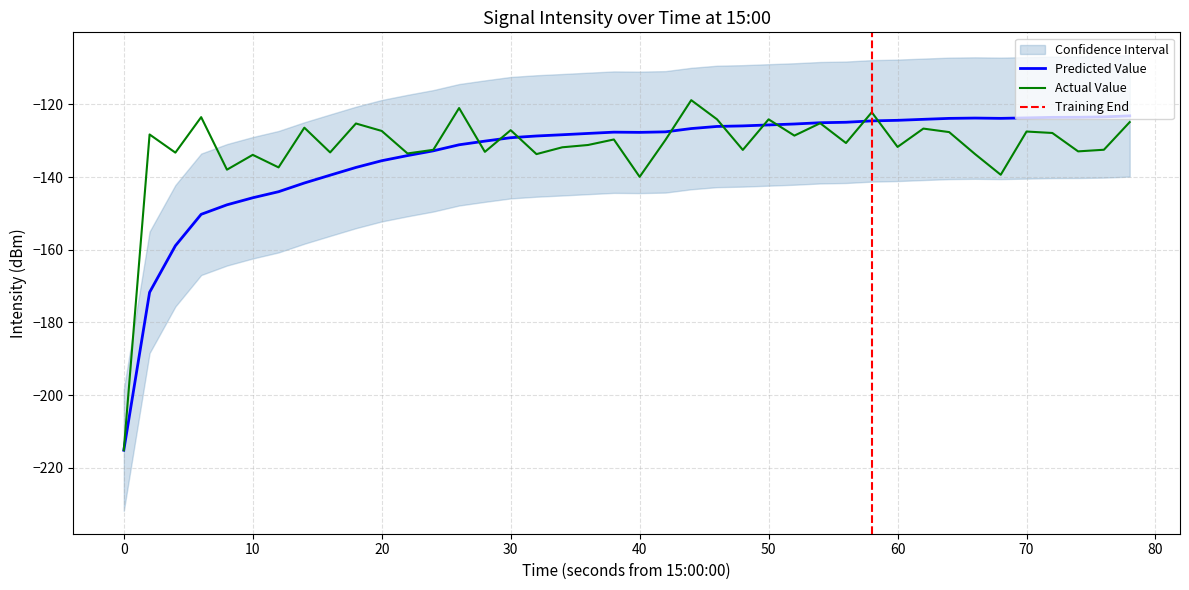

Reading left to right, list all the values displayed in this chart.

intensity(dBm): -215.1	-128.3	-133.3	-123.5	-138.0	-133.9	-137.4	-126.4	-133.2	-125.3	-127.3	-133.5	-132.5	-121.0	-133.1	-127.1	-133.7	-131.8	-131.2	-129.7	-140.0	-129.8	-118.9	-124.1	-132.6	-124.1	-128.6	-125.2	-130.7	-122.2	-131.7	-126.7	-127.6	-133.7	-139.4	-127.5	-127.9	-133.0	-132.5	-124.9
smoothed: -215.1	-171.7	-158.9	-150.3	-147.6	-145.7	-144.0	-141.6	-139.5	-137.4	-135.5	-134.1	-132.8	-131.1	-130.1	-129.2	-128.7	-128.4	-128.0	-127.7	-127.7	-127.6	-126.7	-126.1	-125.9	-125.7	-125.4	-125.1	-124.9	-124.6	-124.4	-124.1	-123.9	-123.8	-123.9	-123.7	-123.6	-123.6	-123.5	-123.2